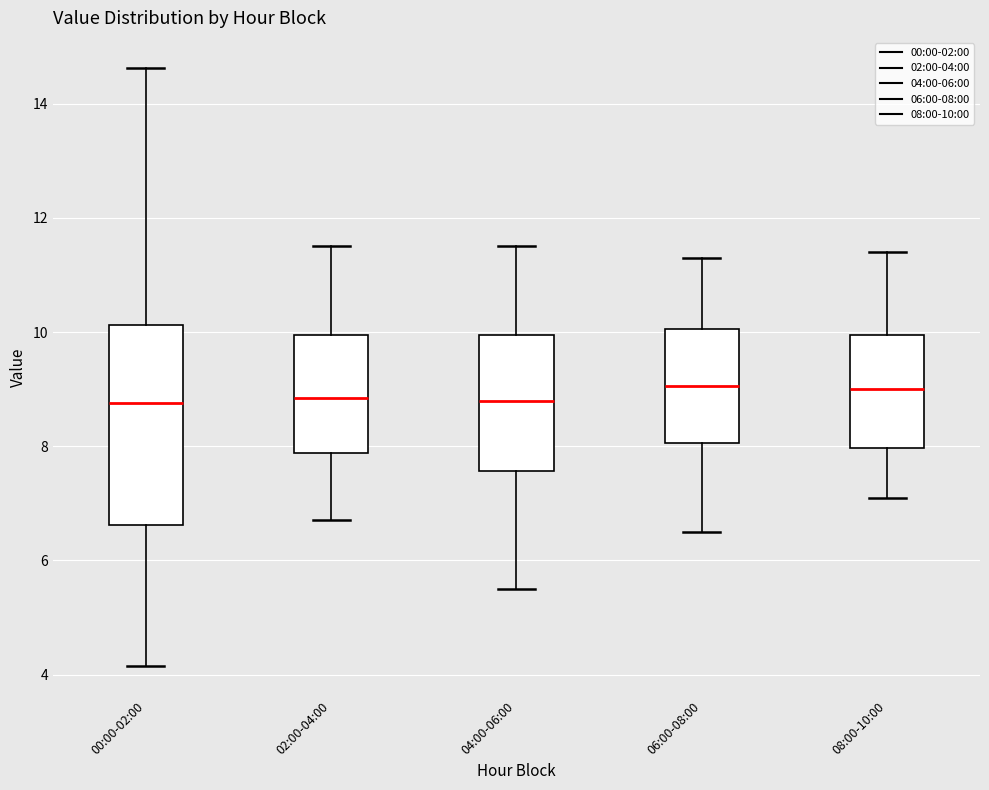

Where is the lower edge of the box for 06:00-08:00 on the y-axis? The values are not printed on the chart, so give them approximately, as read against the axis.

8.0